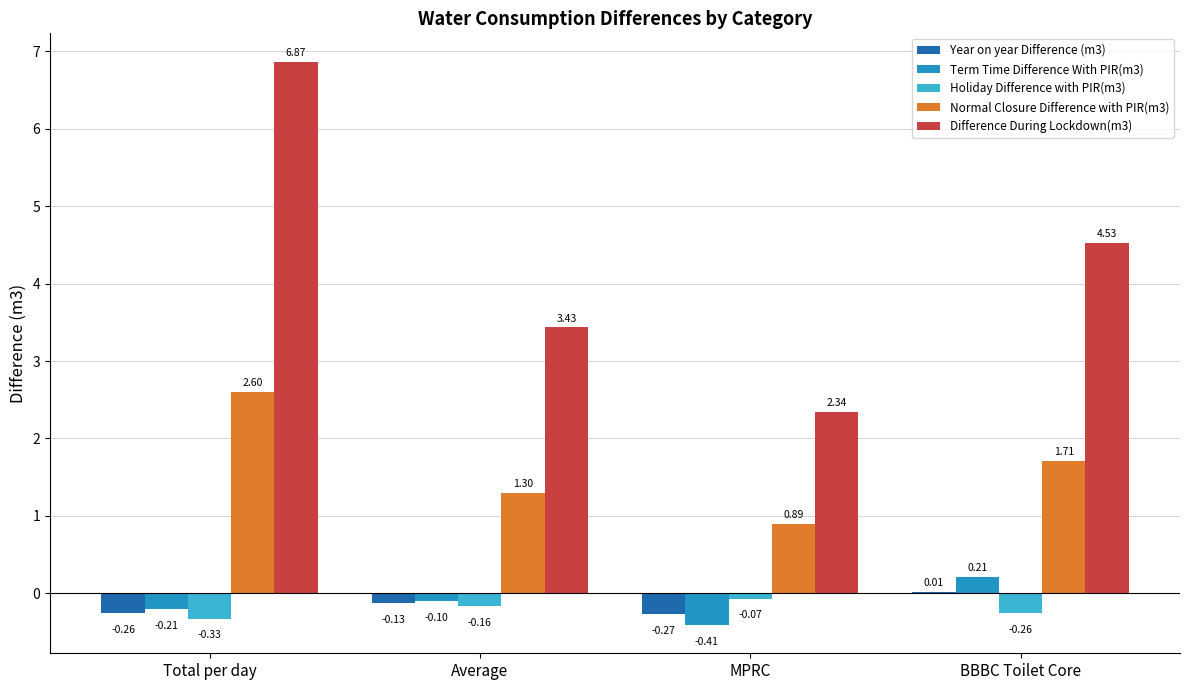

What is the total value across all series at MPRC?

2.5